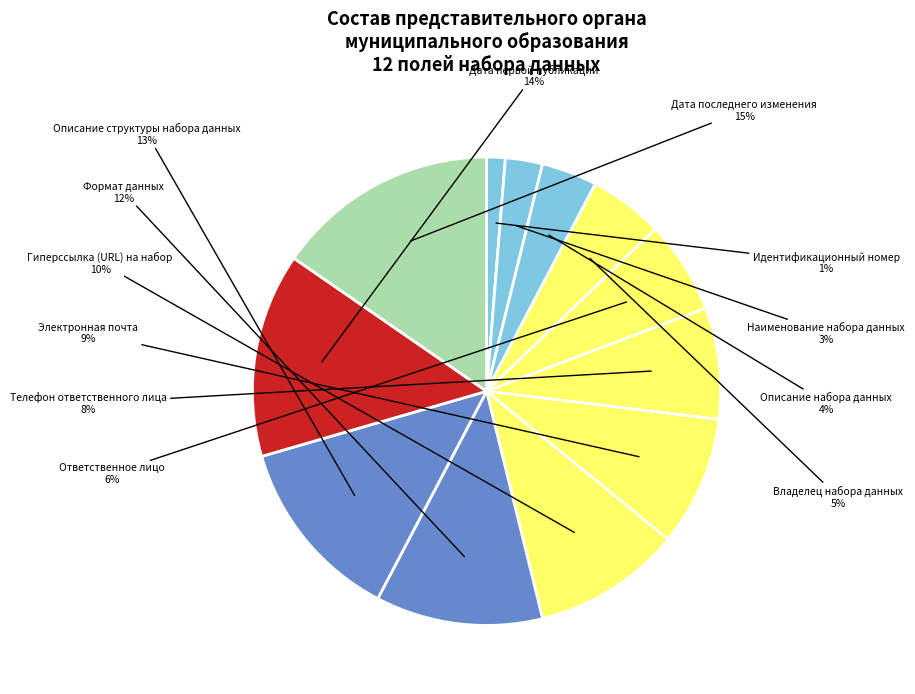

How many segments does this pie chart have?

12